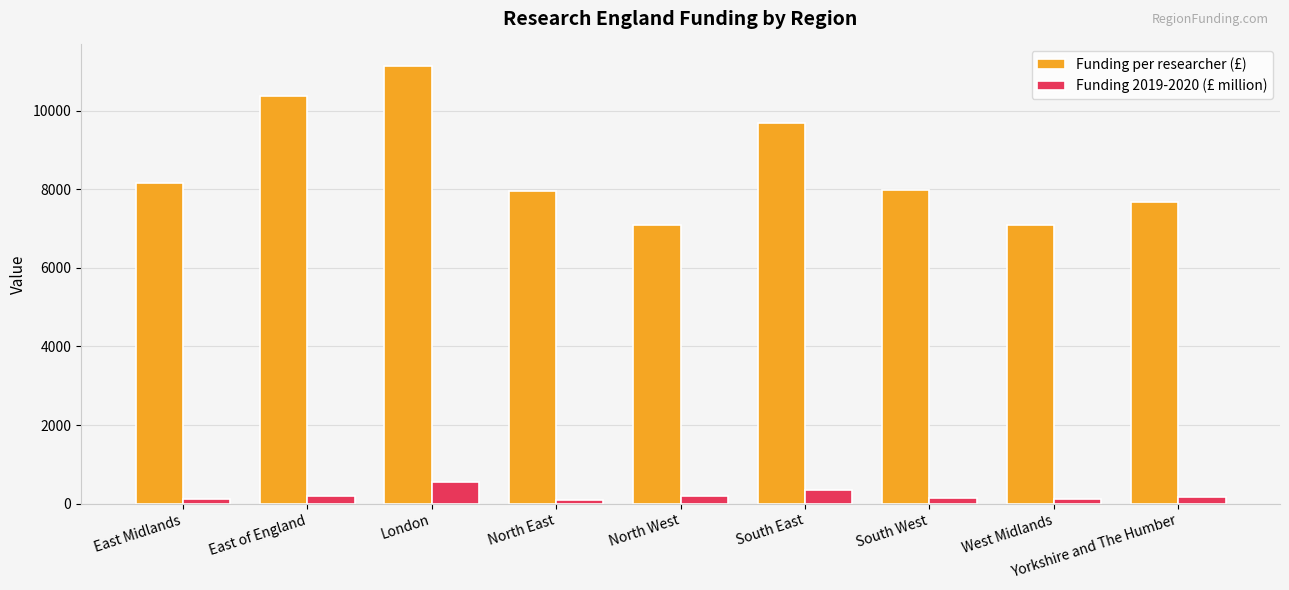

What is the difference between the maximum and minimum values in the Funding 2019-2020 (£ million) series?

473.6